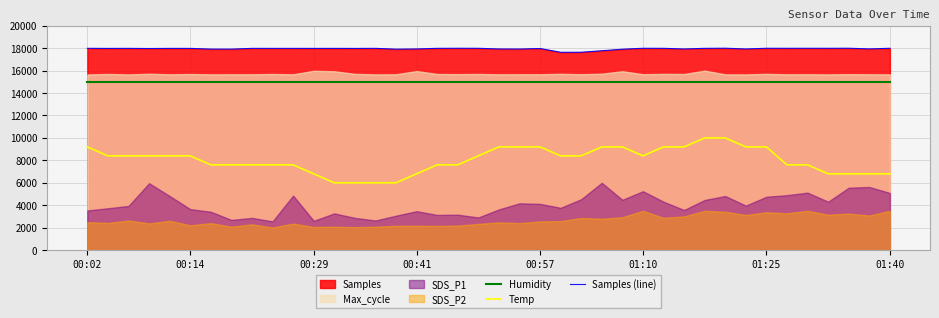

True or false: Samples (line) and Temp cross at least once.

False